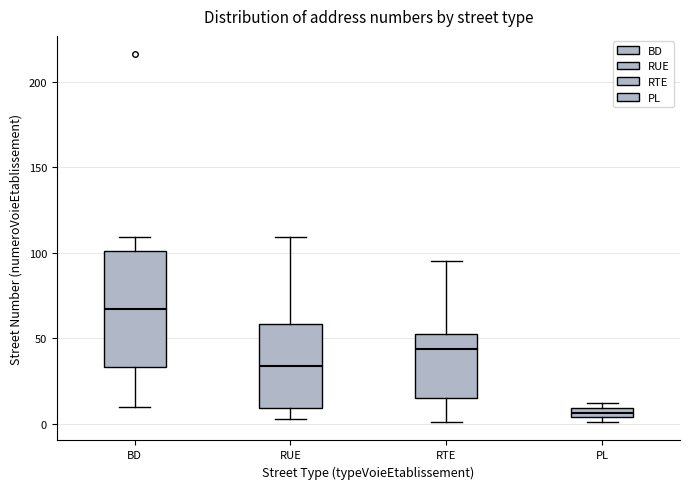

Which box has the highest median line?

BD